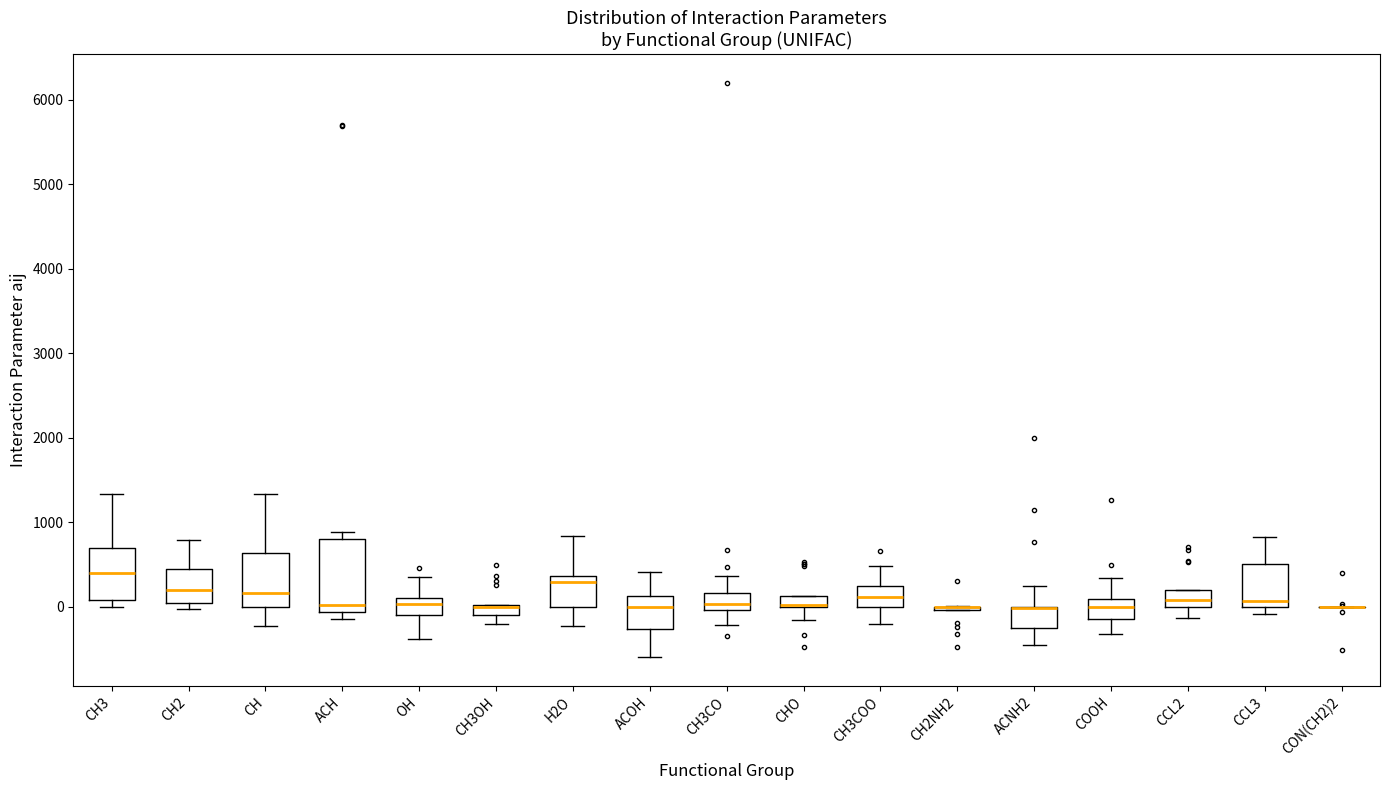

Which box is the tallest, from its lower edge to its upper edge?

ACH